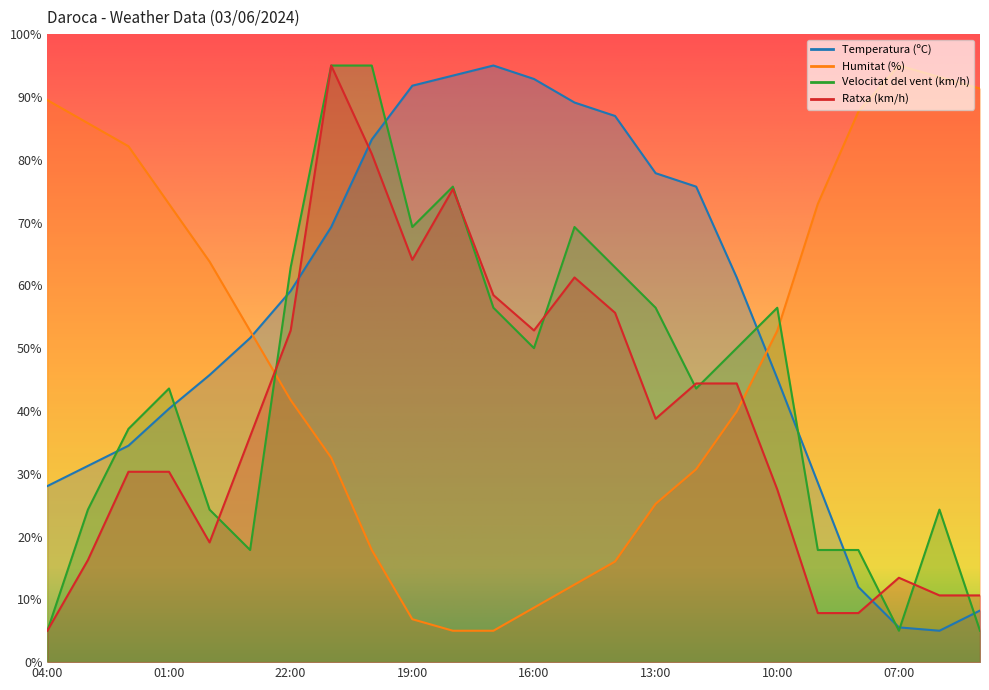

At 11:00, list the series in order from smallest to largest.

Humitat (%), Ratxa (km/h), Velocitat del vent (km/h), Temperatura (ºC)